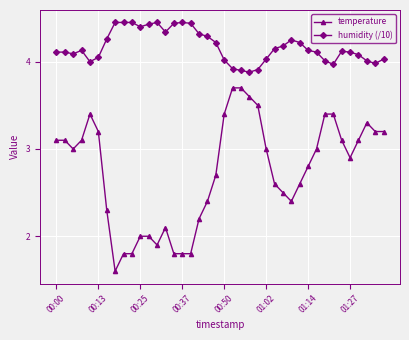

What is the minimum value for humidity (/10)?

3.9